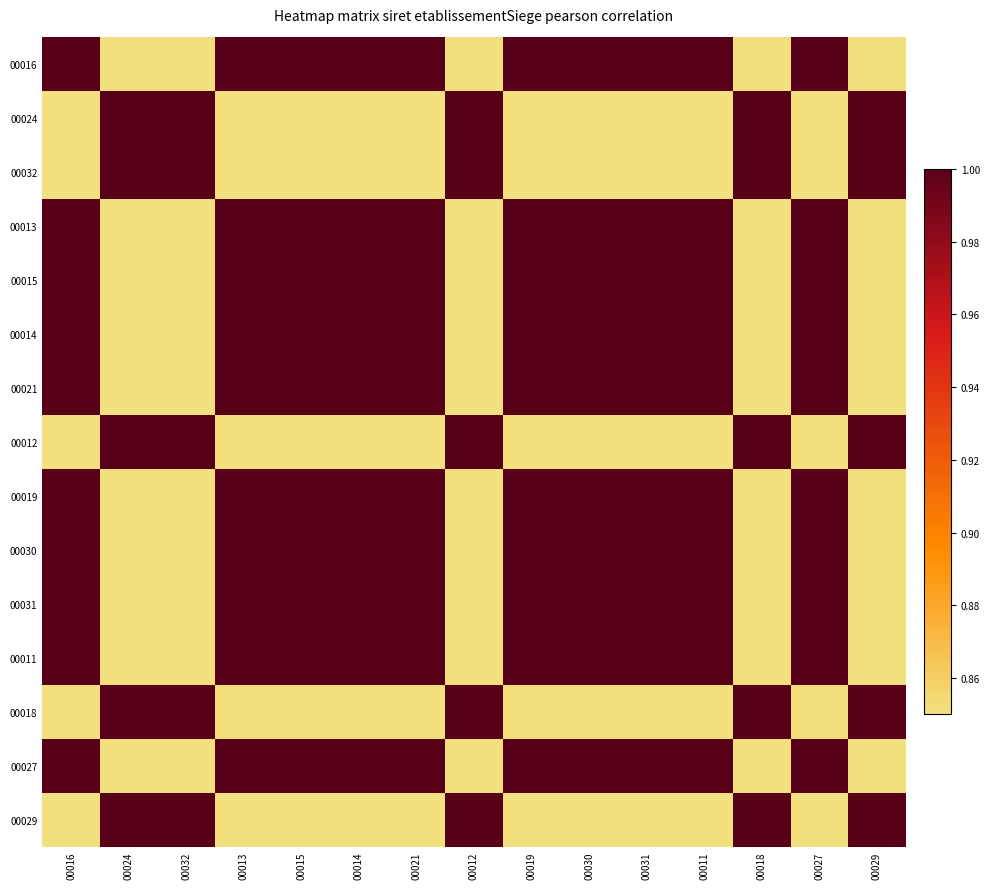

What is the difference between the highest and lowest values at 00030?

1